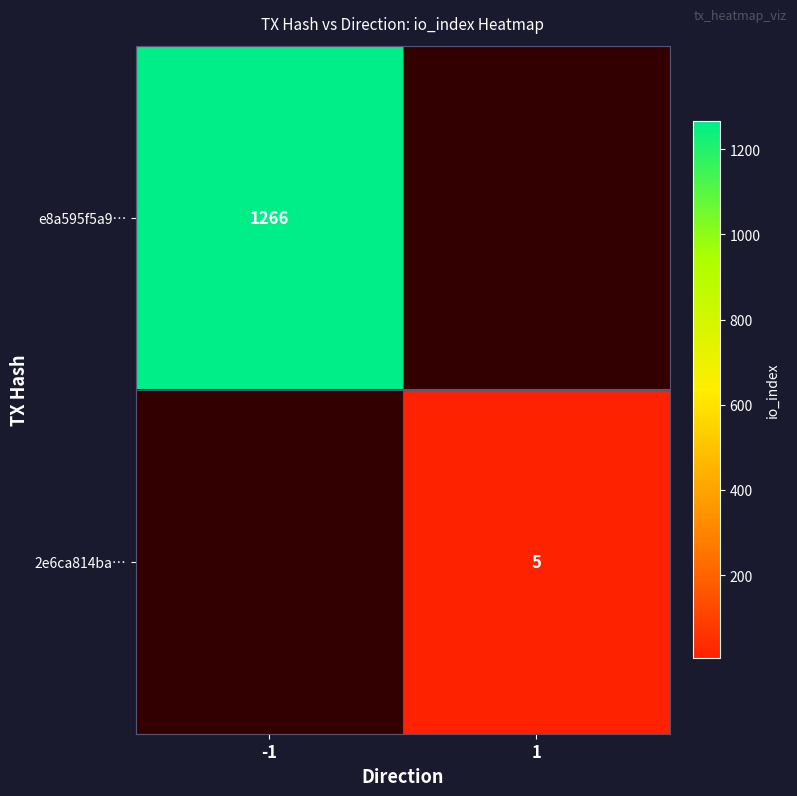

The value of e8a595f5a9… at -1 is 1266. True or false?

True